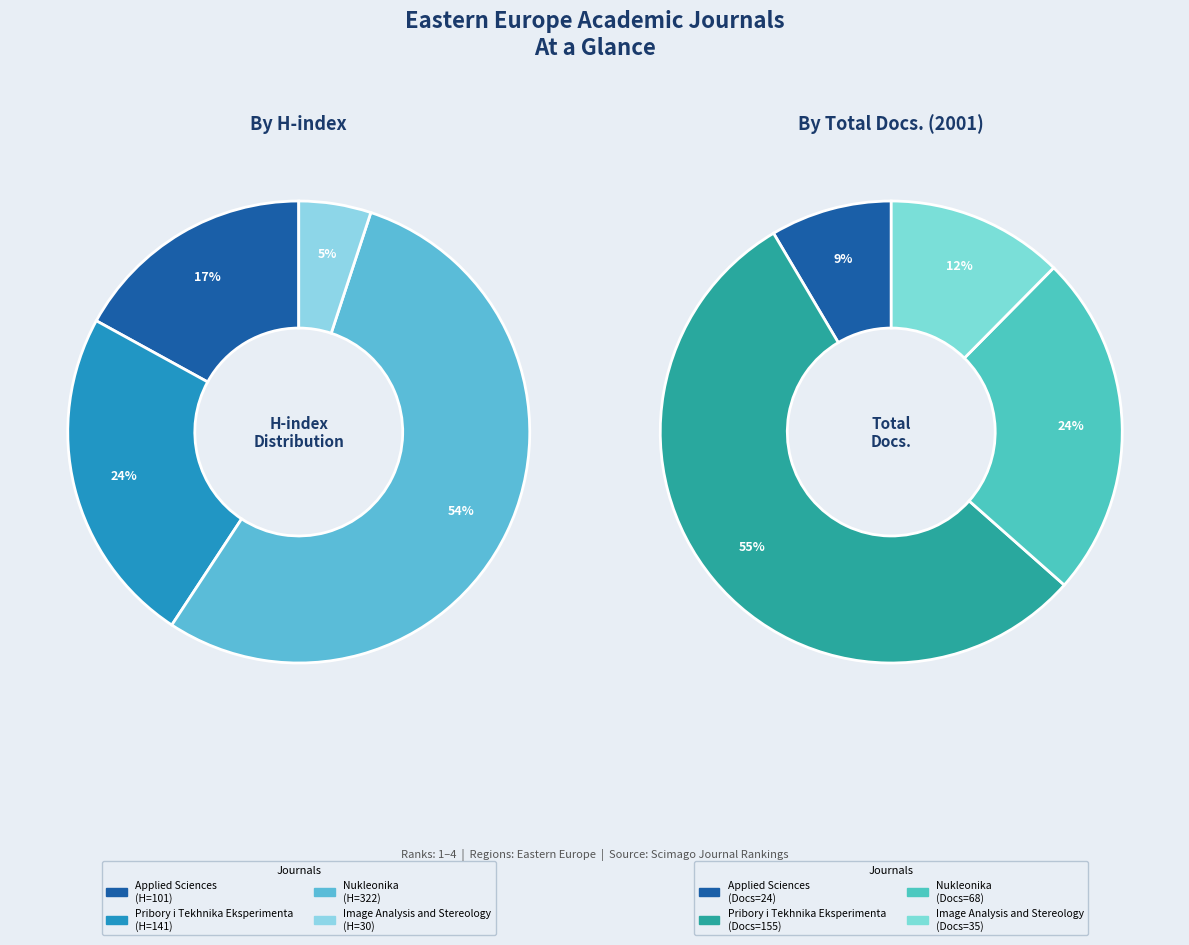

Which category accounts for the majority?

Nukleonika